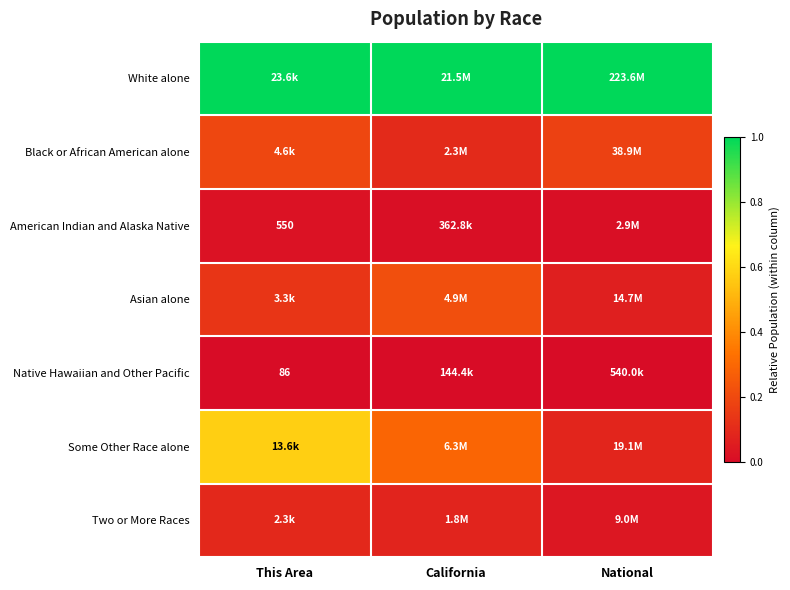

Read the White alone value at This Area.

1.0